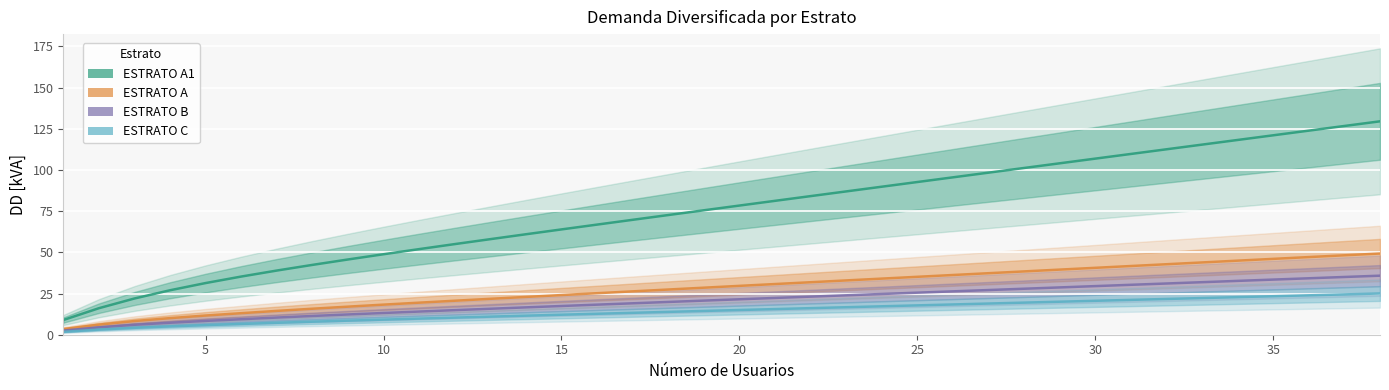

True or false: ESTRATO A and ESTRATO B cross at least once.

False